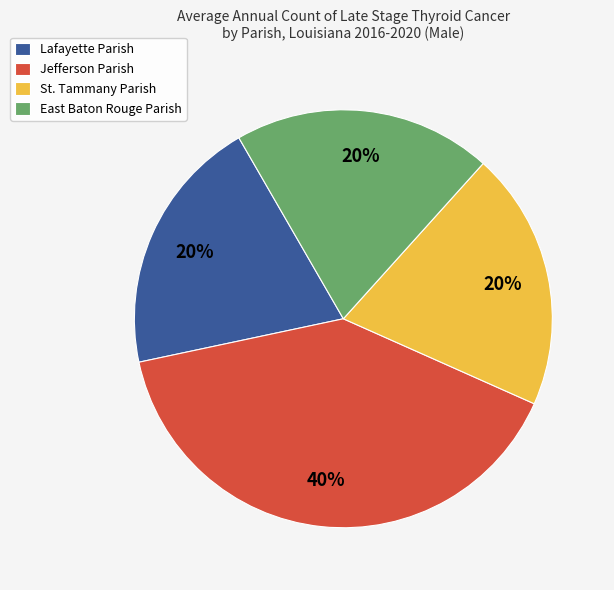

Do East Baton Rouge Parish and Lafayette Parish together represent more than half of the pie?

No